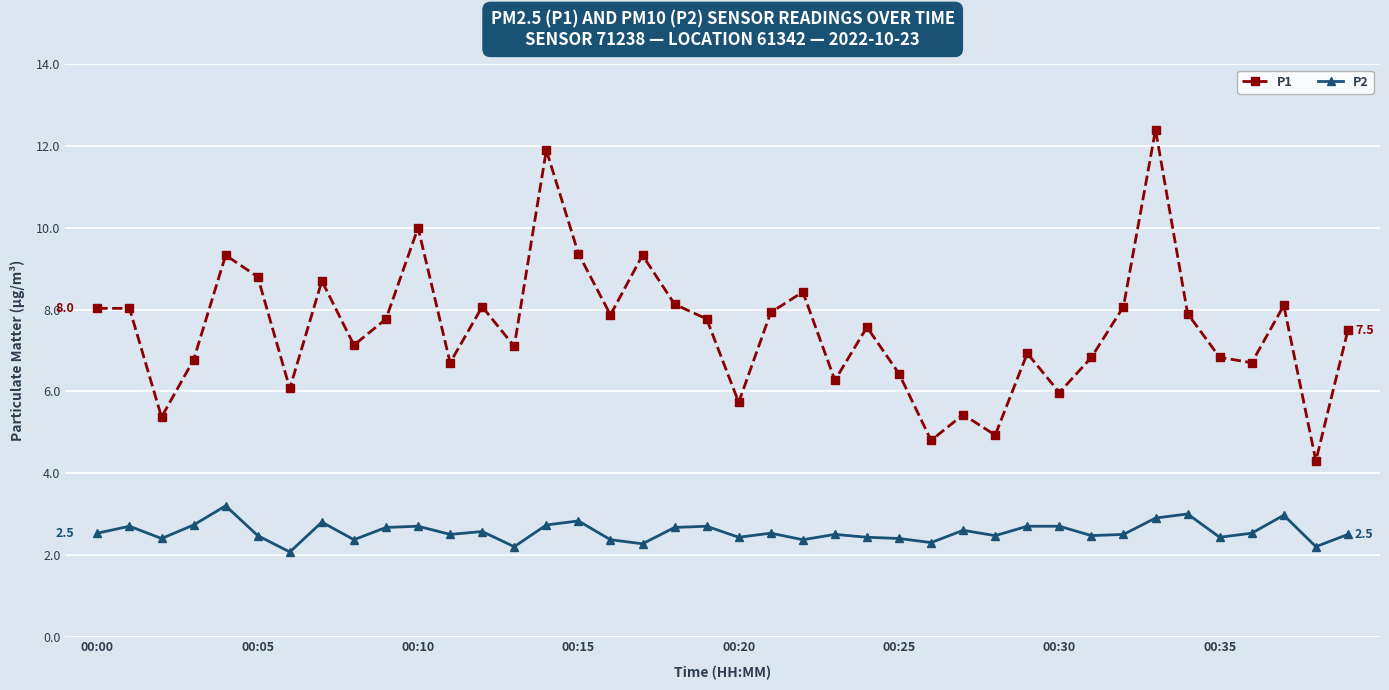

What is the minimum value for P1?

4.3